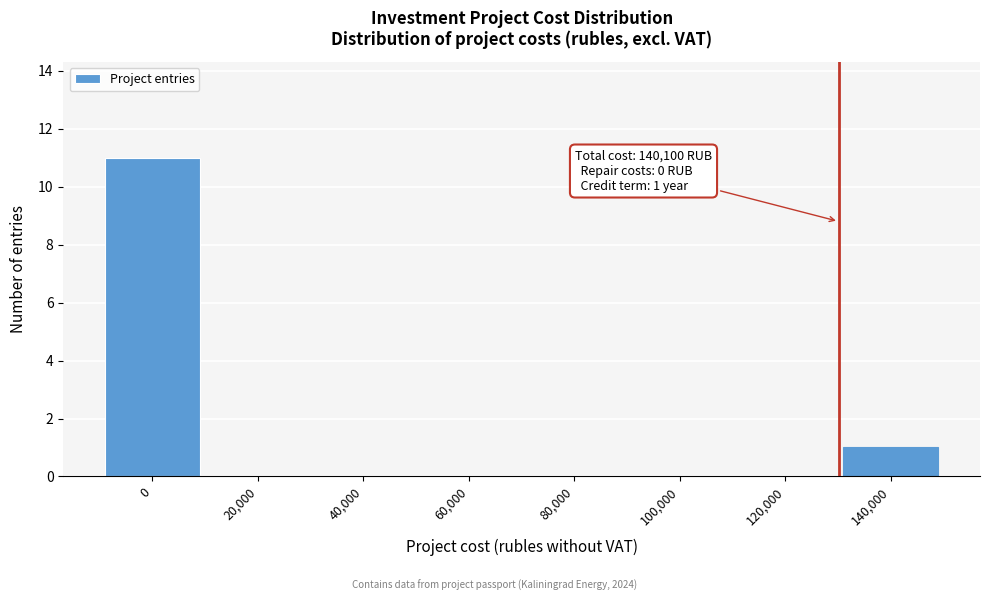

Reading left to right, transcribe all the data shown in this chart.

0=11	20,000=0	40,000=0	60,000=0	80,000=0	100,000=0	120,000=0	140,000=1